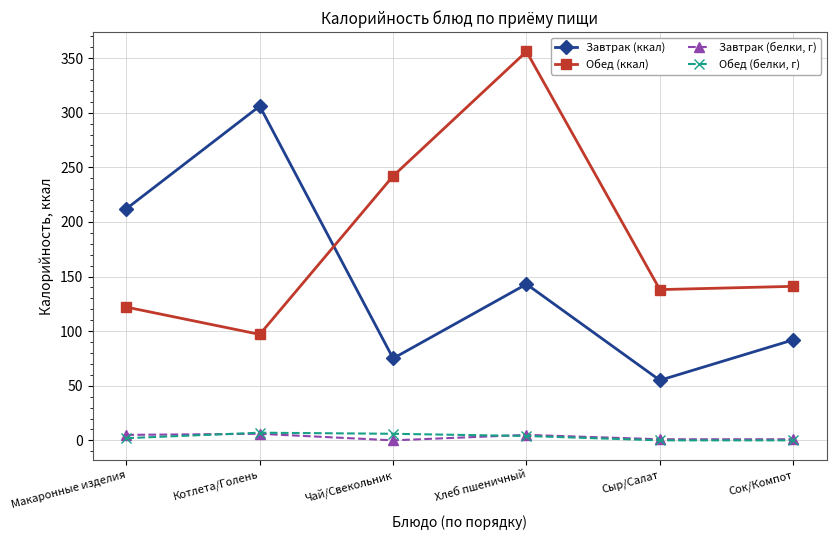

At which label does Обед (ккал) reach its minimum?

Котлета/Голень